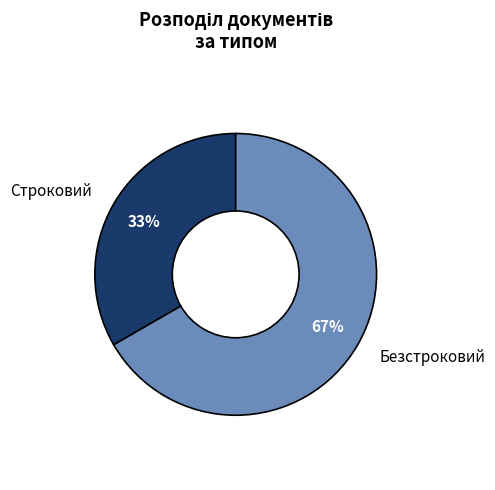

To the nearest percent, what is the combined percentage of Безстроковий and Строковий?

100%